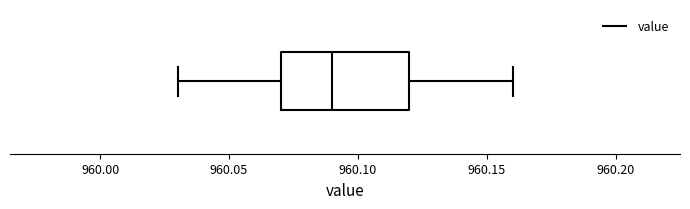

Transcribe this box plot: give where the median line is, the range the box spans, and where the two whiskers end, as read against the x-axis. The values are not printed on the chart, so give them approximately, as read against the axis.

median 960.09, box 960.07 to 960.12, whiskers 960.03 to 960.16